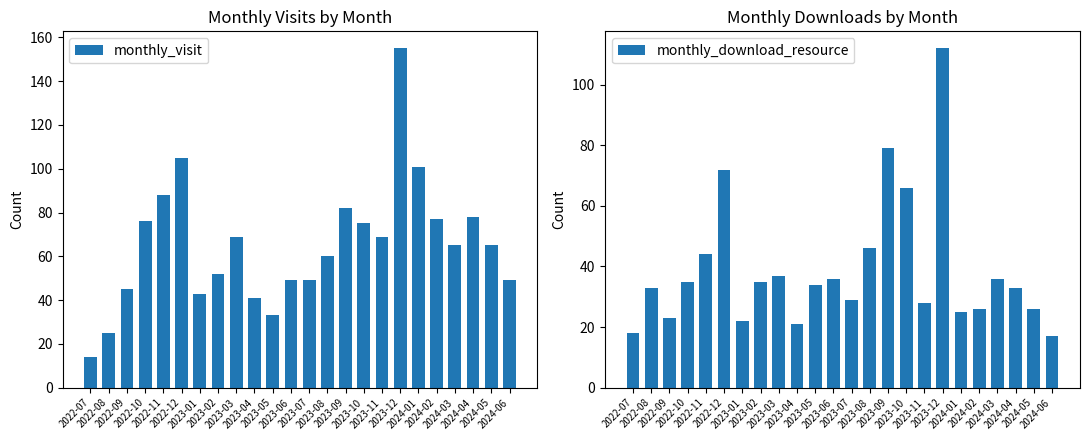

Are the bars horizontal?

No